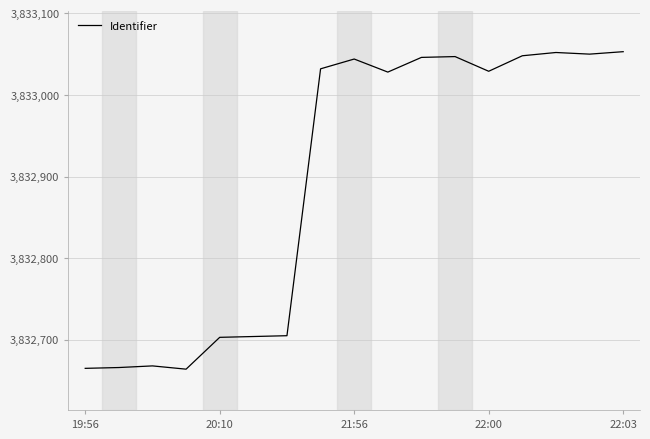

What is the greatest value displayed?

3833053